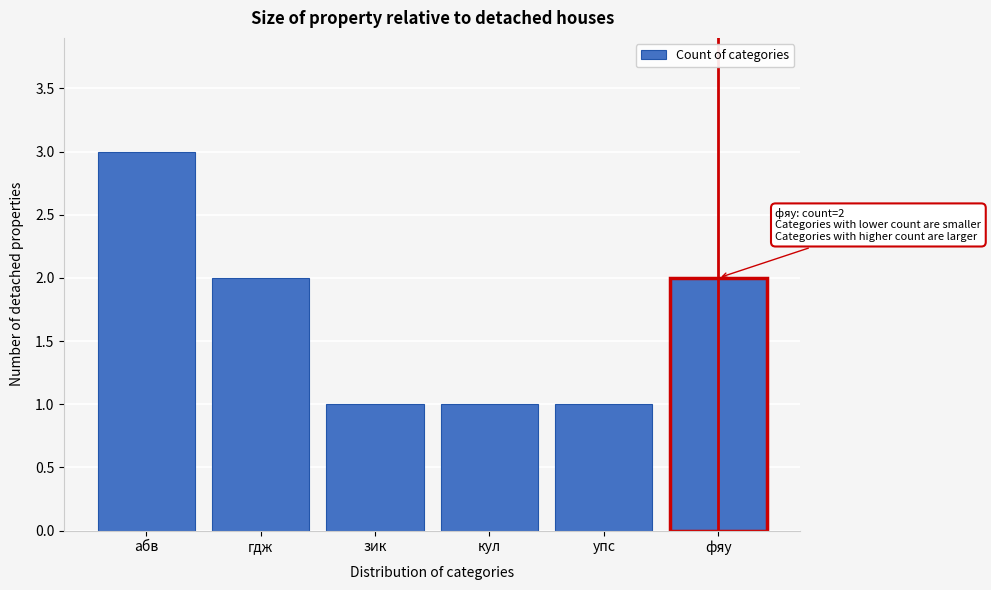

Reading left to right, list all the values displayed in this chart.

3	2	1	1	1	2